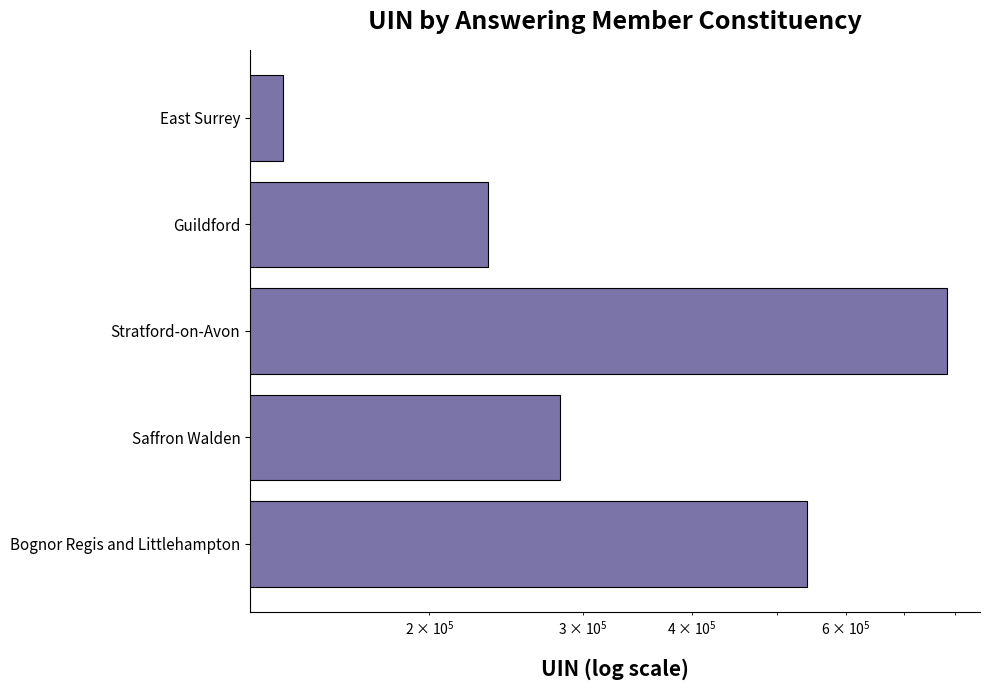

The value at Bognor Regis and Littlehampton is 542493. True or false?

True